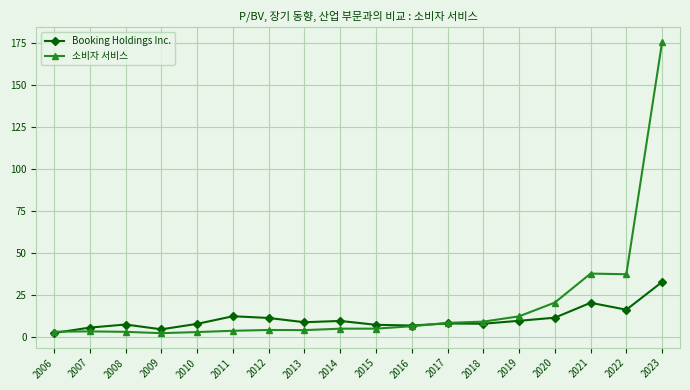

At how many categories does at least one series exceed 50?

1